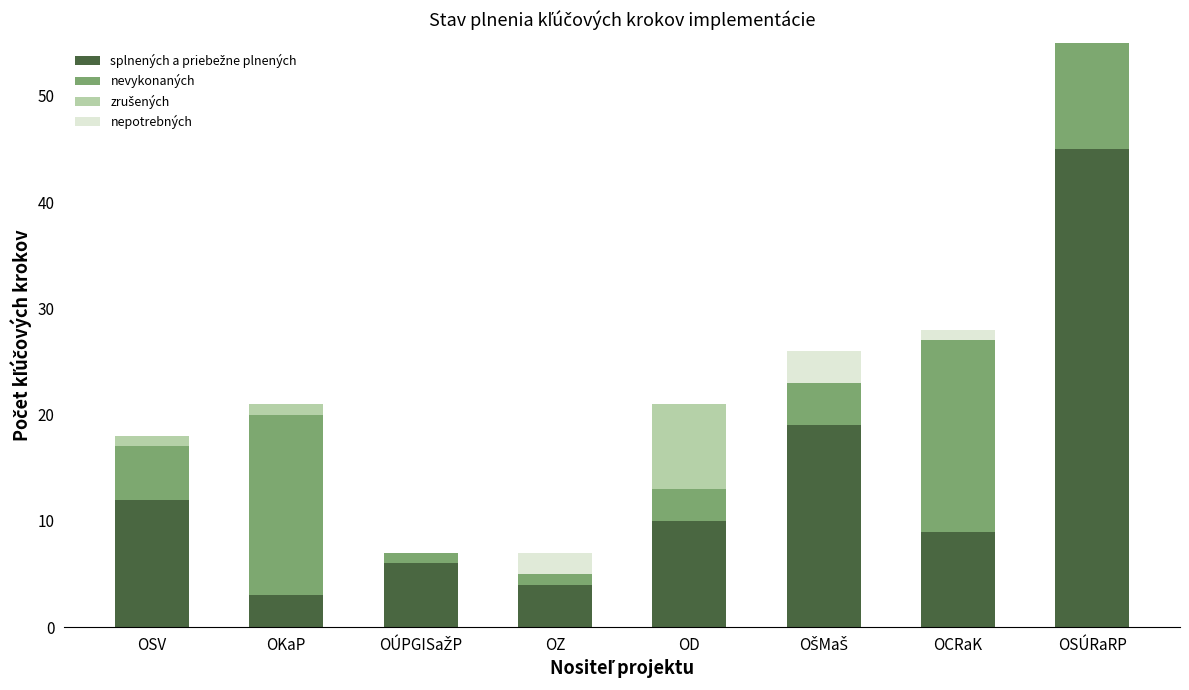

The value of splnených a priebežne plnených at OZ is 4. True or false?

True